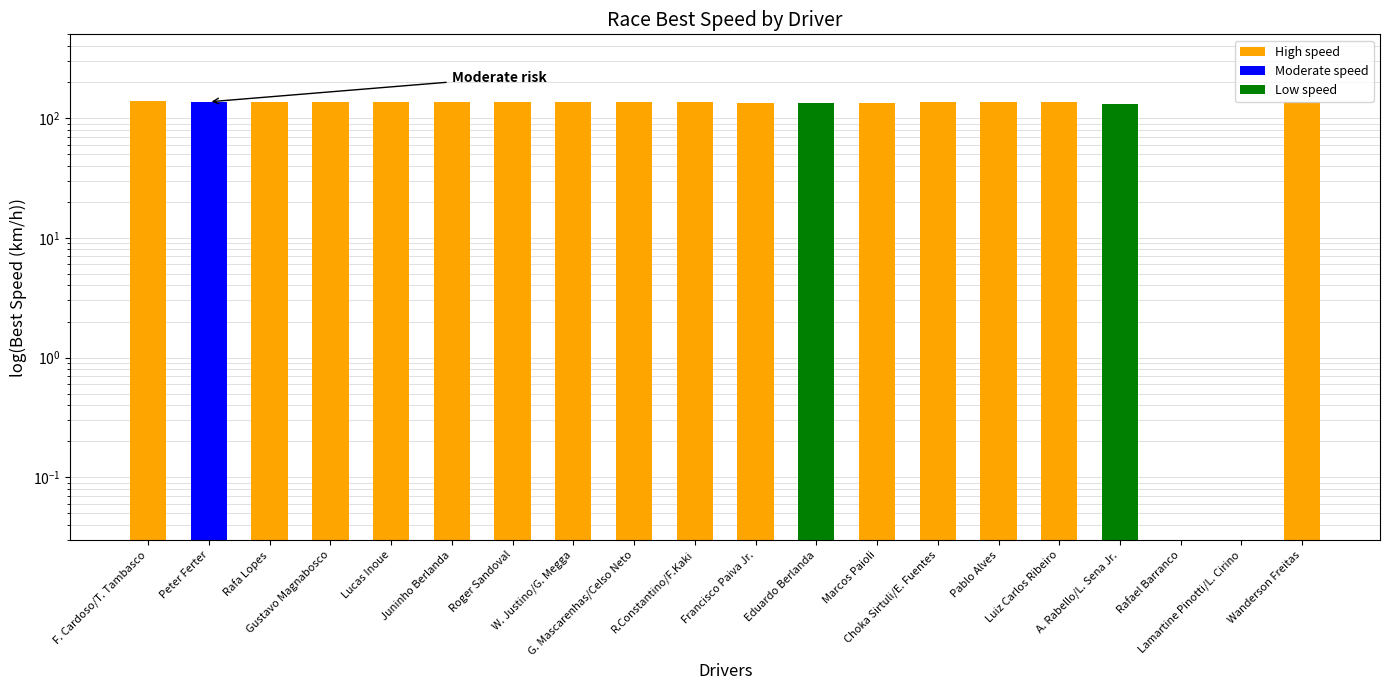

What position from the right is Marcos Paioli?

8